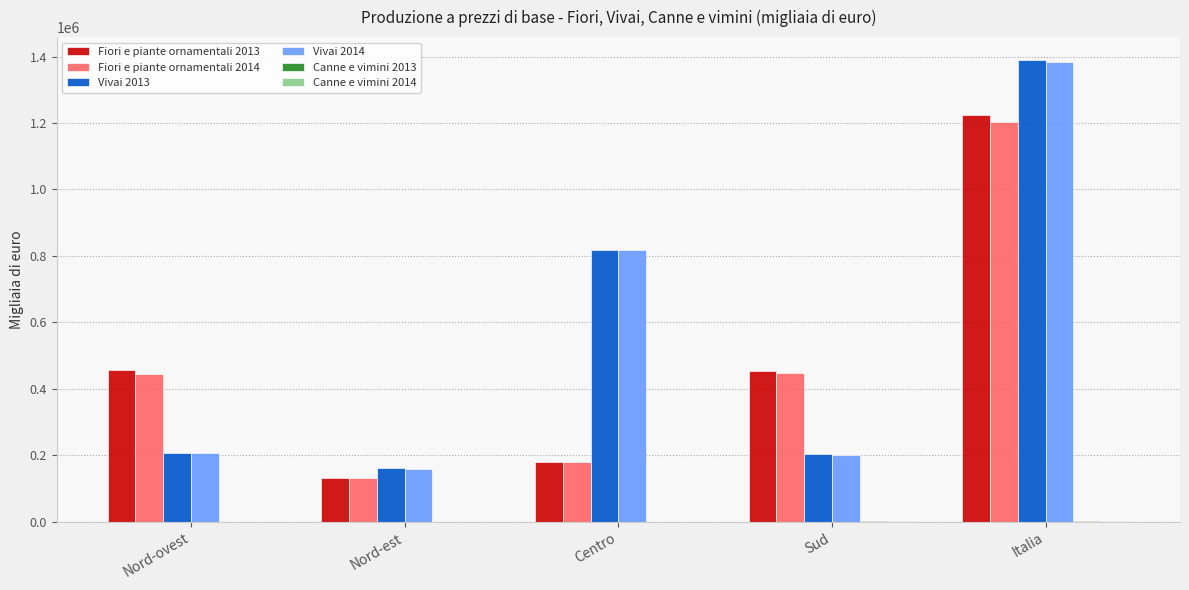

Are the bars grouped side by side (vs. stacked)?

Yes